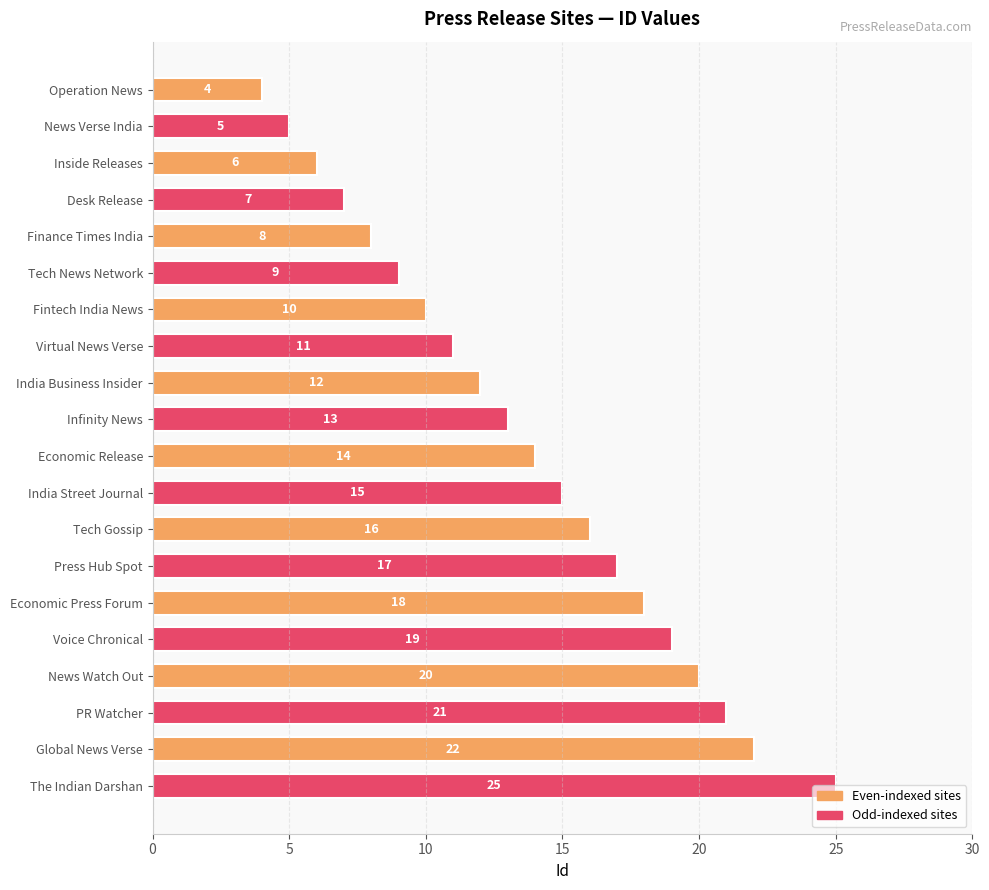

The value at India Business Insider is 19. True or false?

False